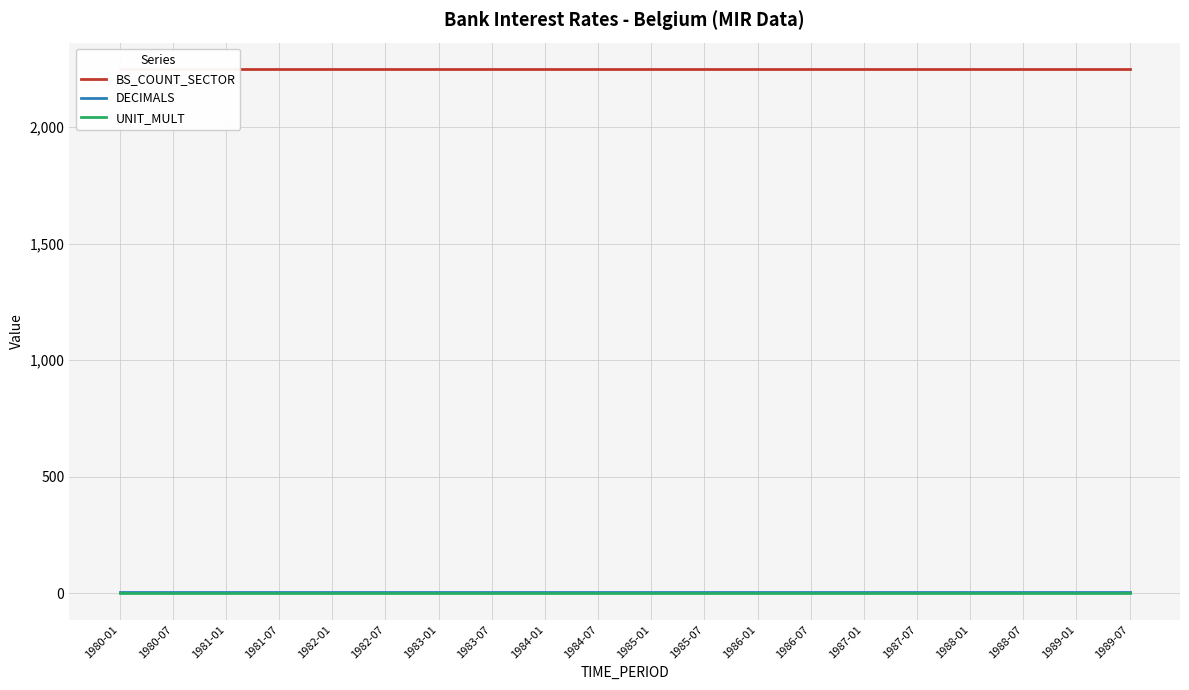

At which label does BS_COUNT_SECTOR reach its peak?

1980-01